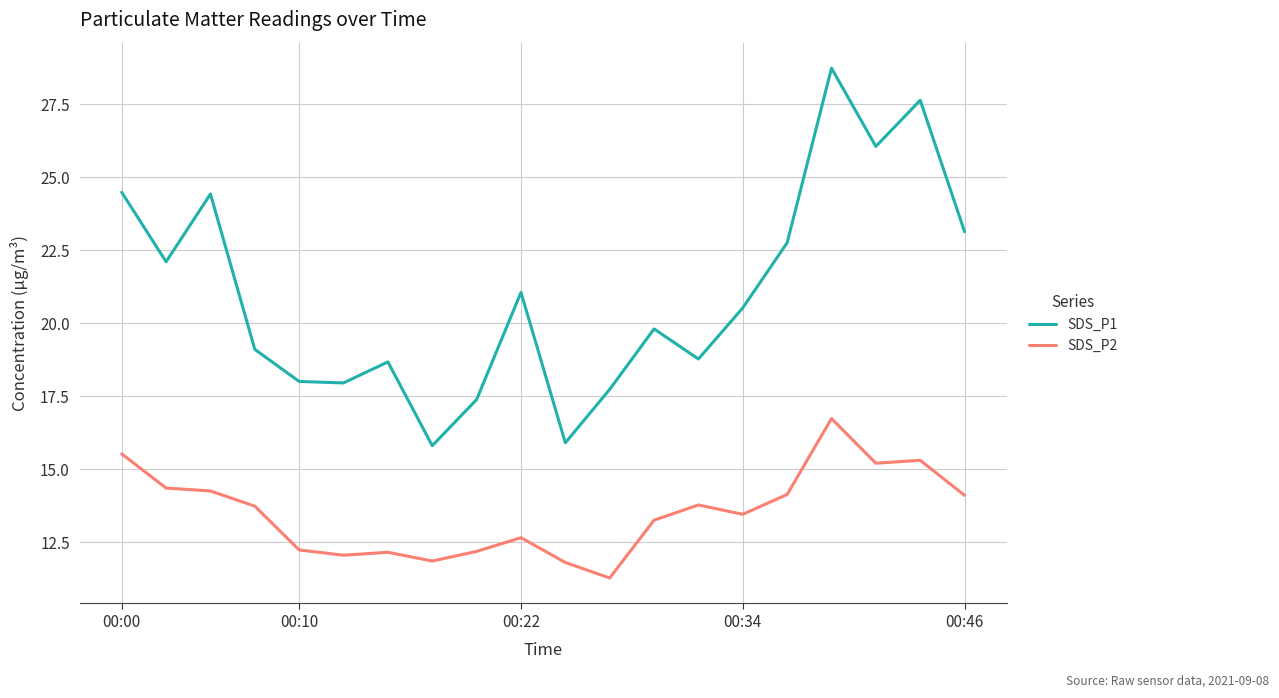

True or false: SDS_P2 and SDS_P1 cross at least once.

False